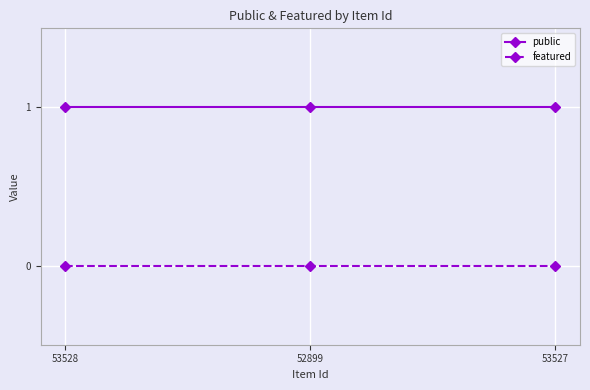

List the series in order of their overall mean, highest first.

public, featured